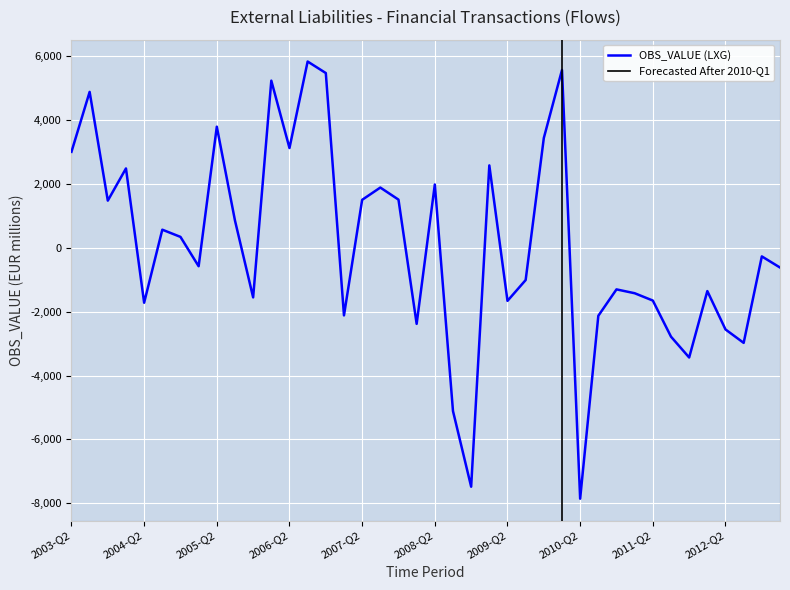

What is the difference between the maximum and second lowest values?

13303.8